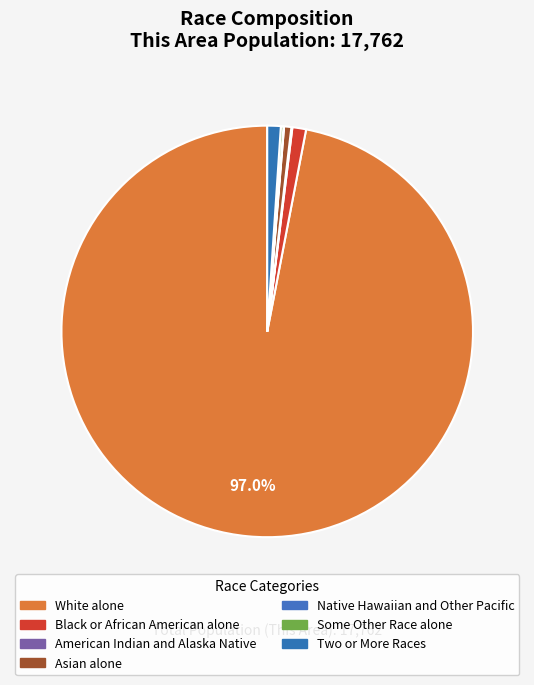

Is it true that Black or African American alone is 14% of the pie?

False